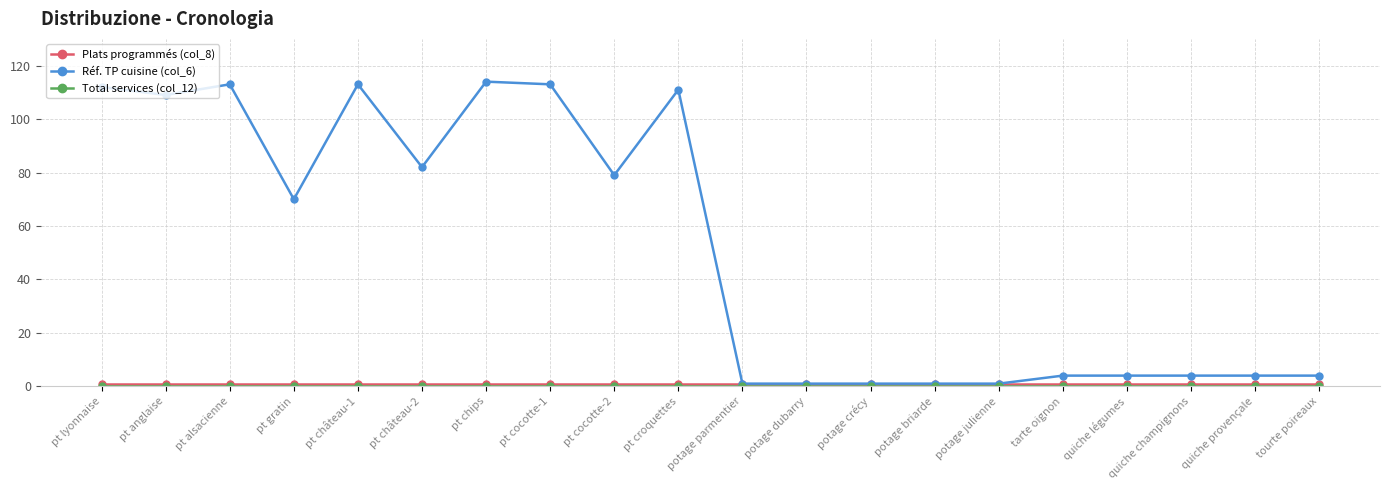

The Réf. TP cuisine (col_6) series shows 4 at tourte poireaux. True or false?

True